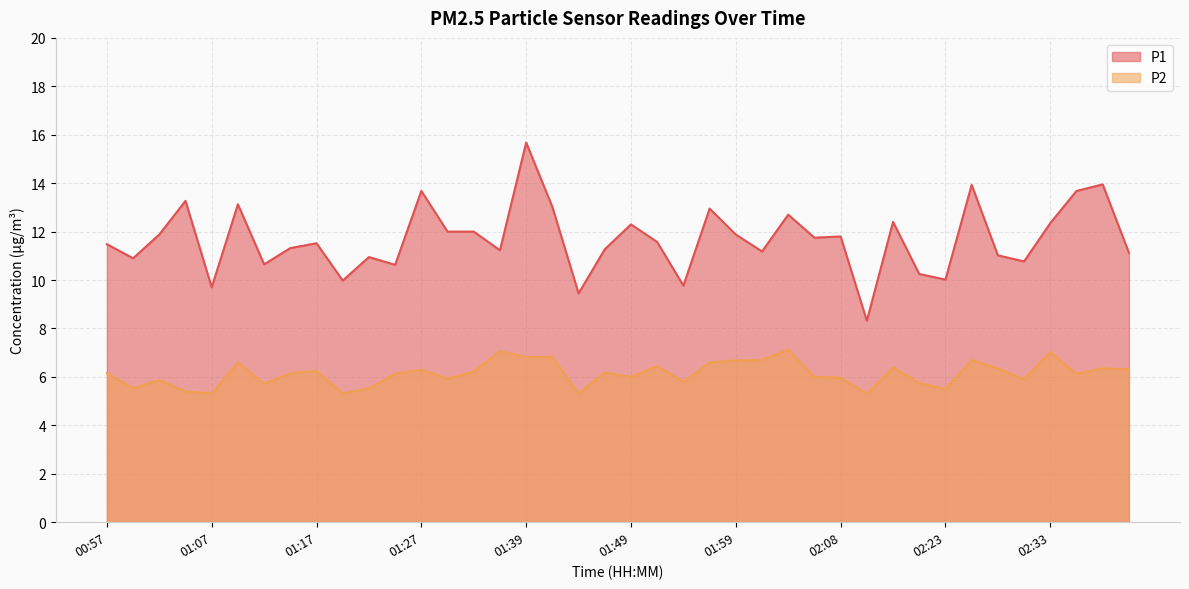

At which category is the sum across all series the highest?

01:39